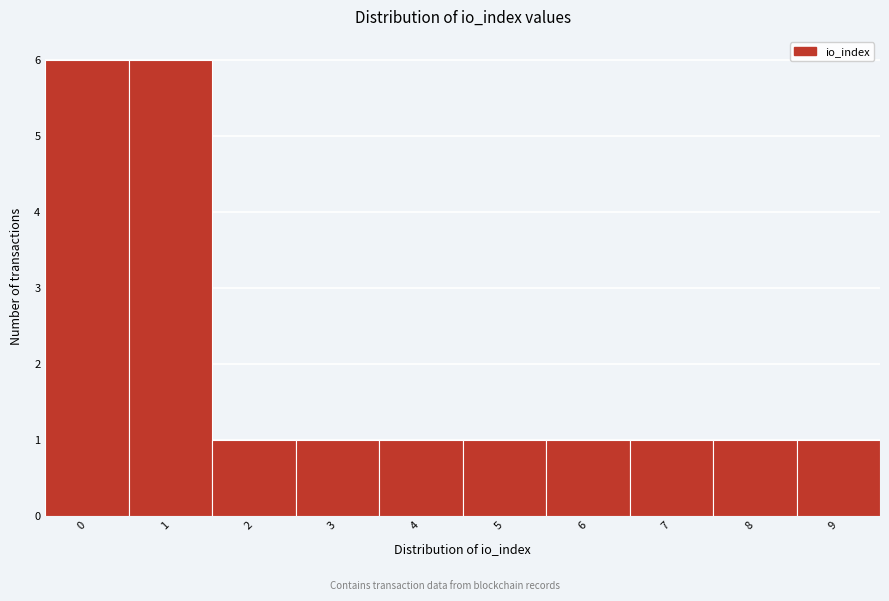

Reading right to left, extract all data points from this chart.

1	1	1	1	1	1	1	1	6	6